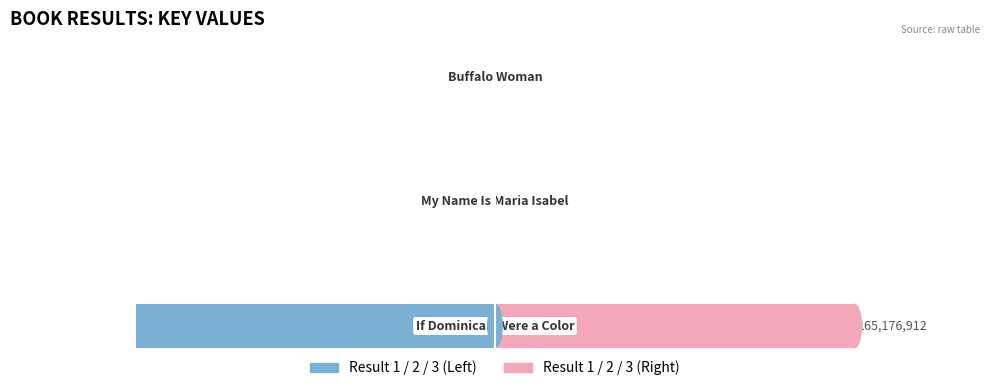

Does the chart contain any negative values?

Yes